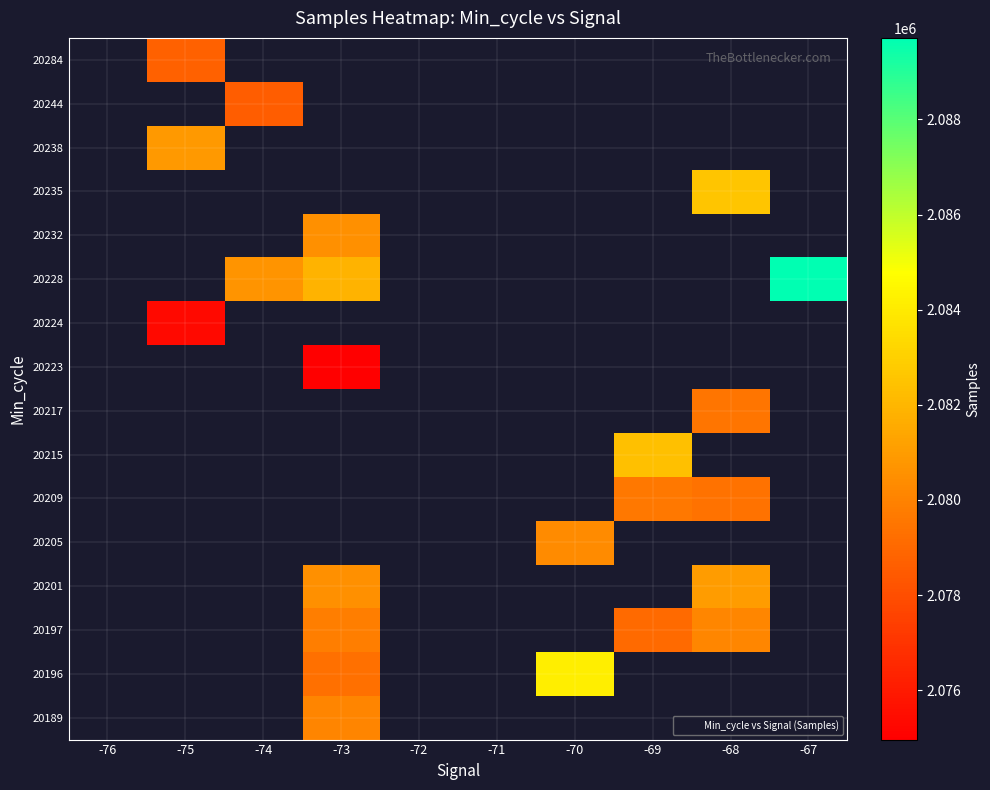

What is the spread (max minus min) of values at -73?

6958.0